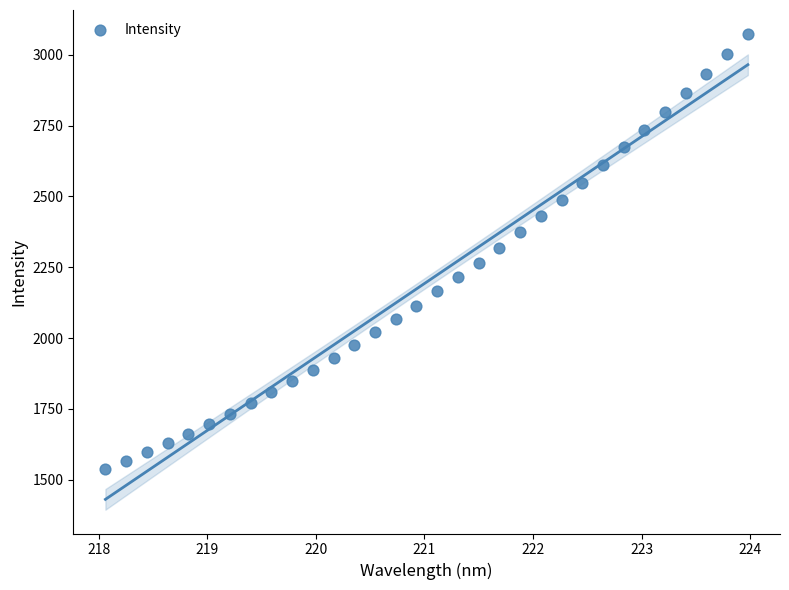

What is the range of Y values (max minus min)?

1538.4